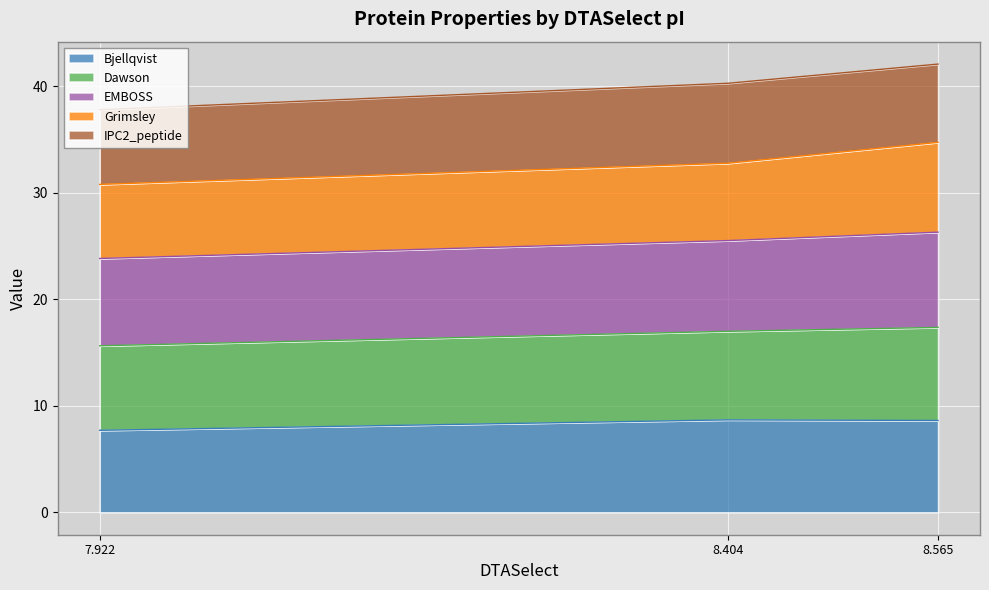

What is the maximum value for Bjellqvist?

8.7